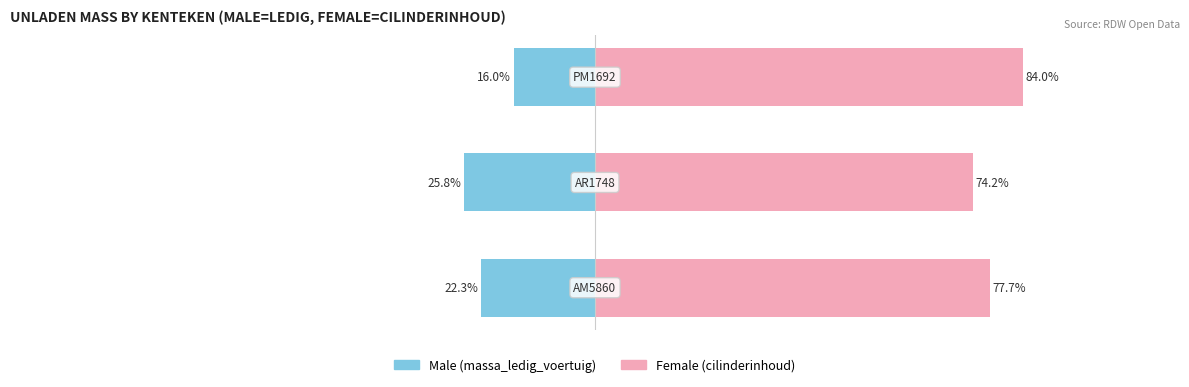

What is the difference between the highest and lowest values at 2?

100.0